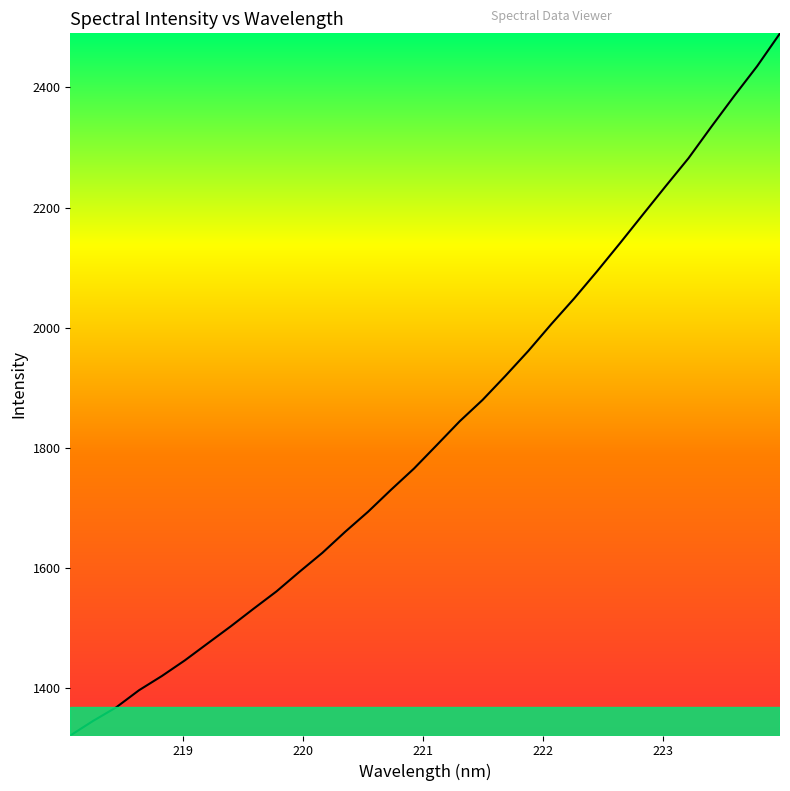

What is the difference between the maximum and minimum values?

1168.0